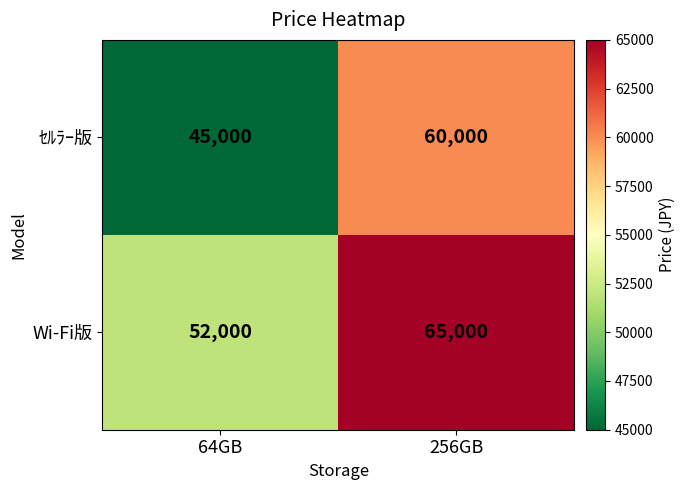

What is the average value of the ｾﾙﾗｰ版 series?

52500